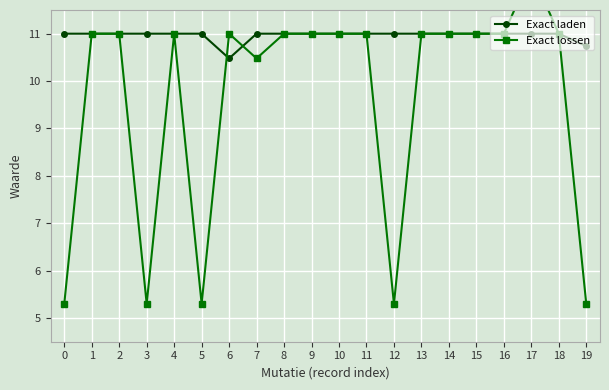

Count the Exact laden values in the range 11 to 12.

18